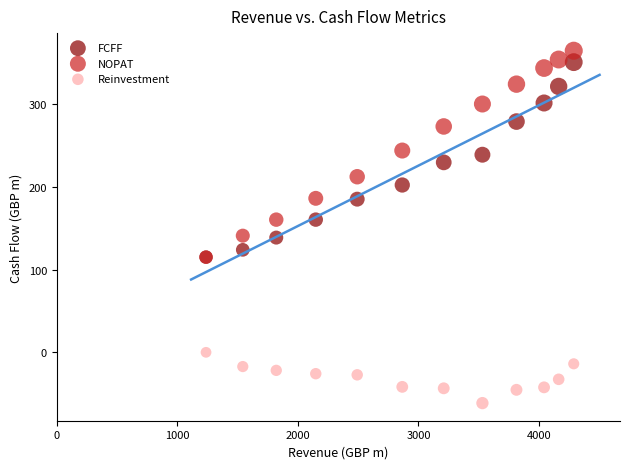

What are all the series names shown in the legend?

FCFF, NOPAT, Reinvestment